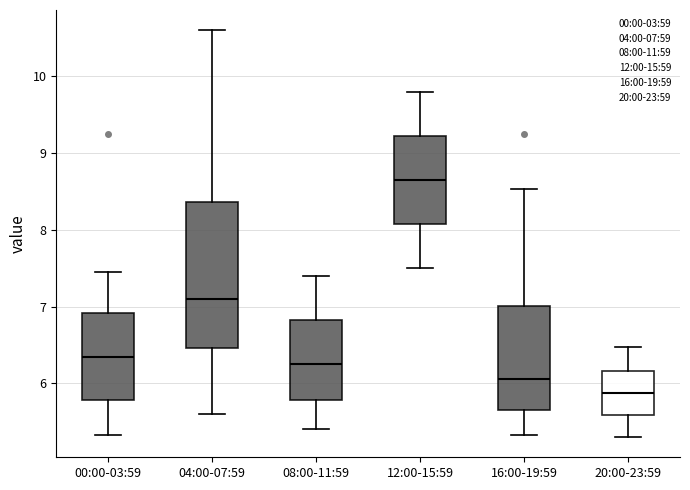

Where is the lower edge of the box for 00:00-03:59 on the y-axis? The values are not printed on the chart, so give them approximately, as read against the axis.

5.8